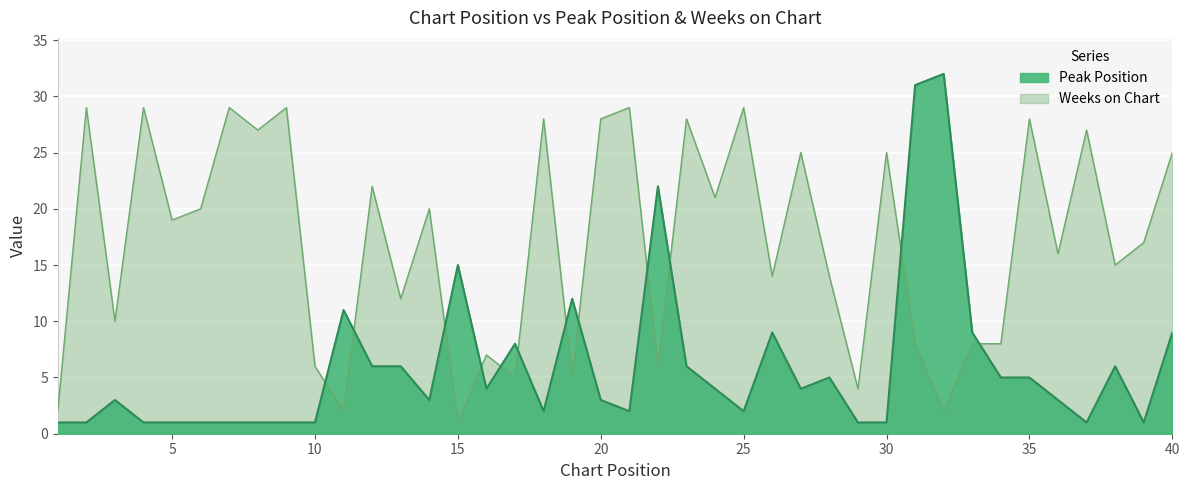

True or false: Peak Position has more than 2 interior local peaks.

True